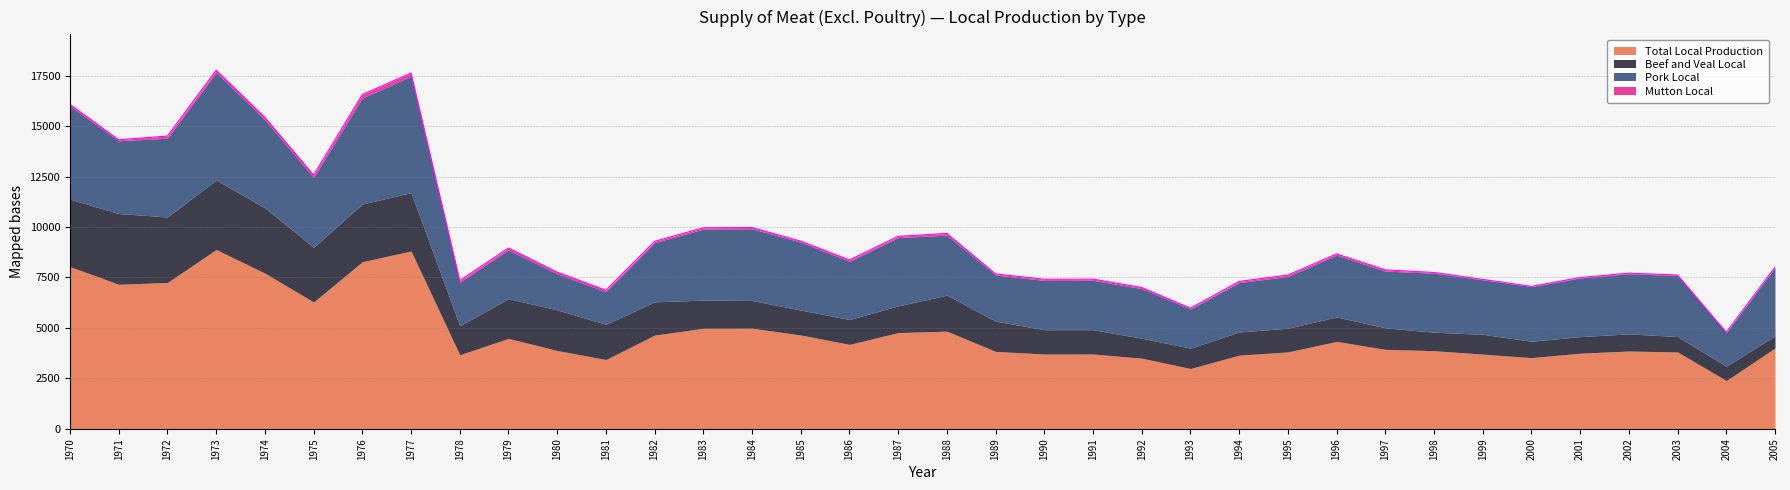

What is the minimum value shown in the chart?

11